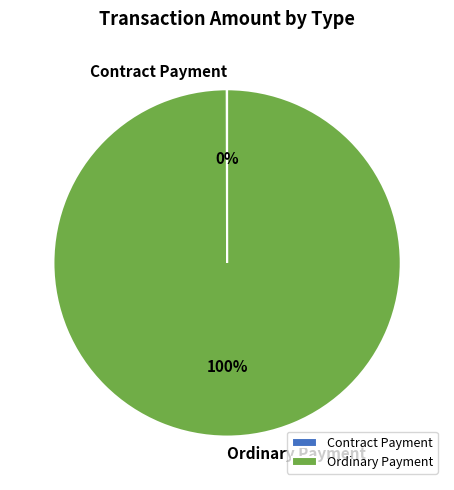

Is it true that Ordinary Payment is 100% of the pie?

True